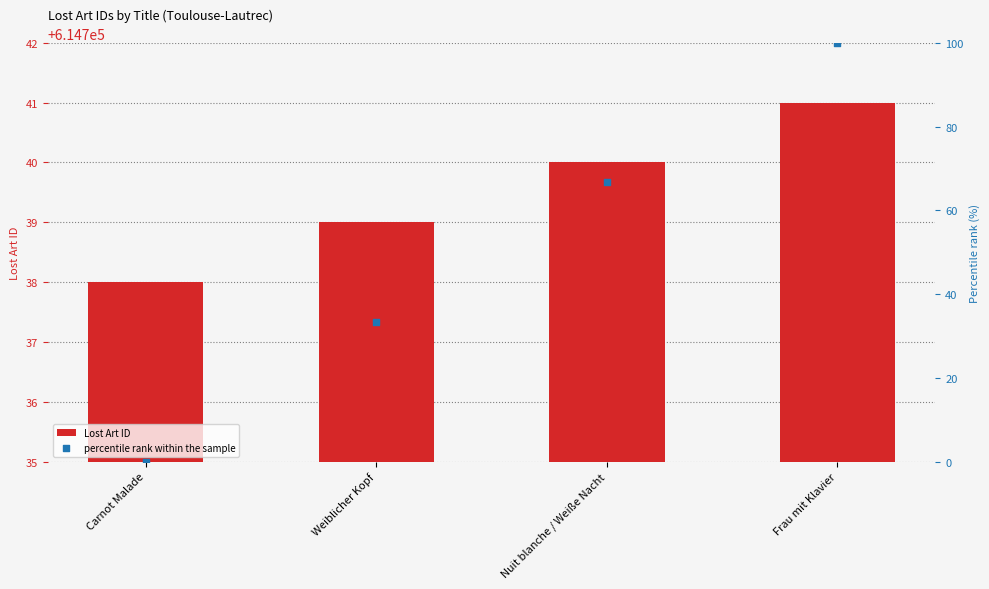

What are all the series names shown in the legend?

Lost Art ID, percentile rank within the sample